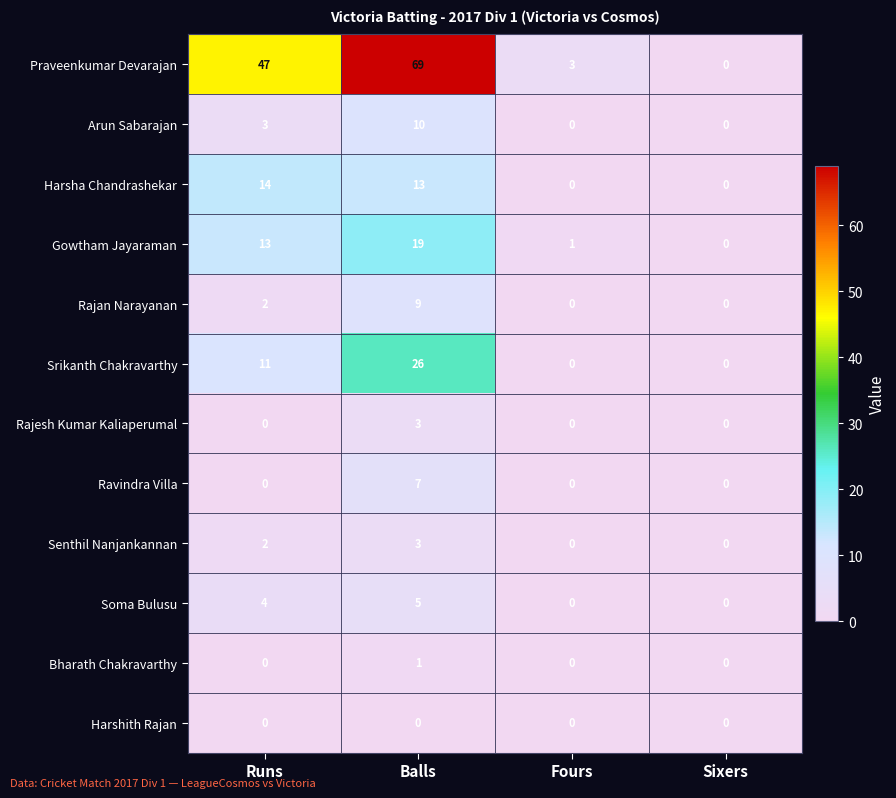

Which category has the highest value across all series?

Balls